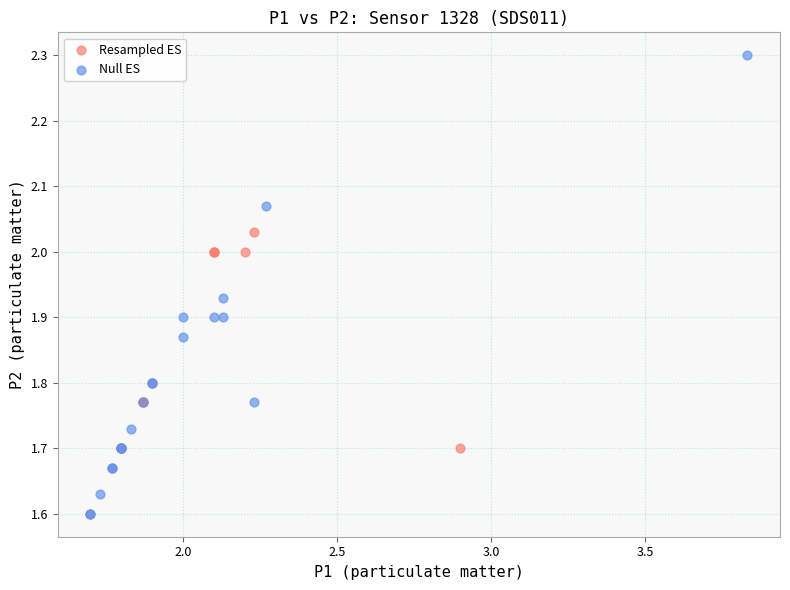

What are all the series names shown in the legend?

Resampled ES, Null ES